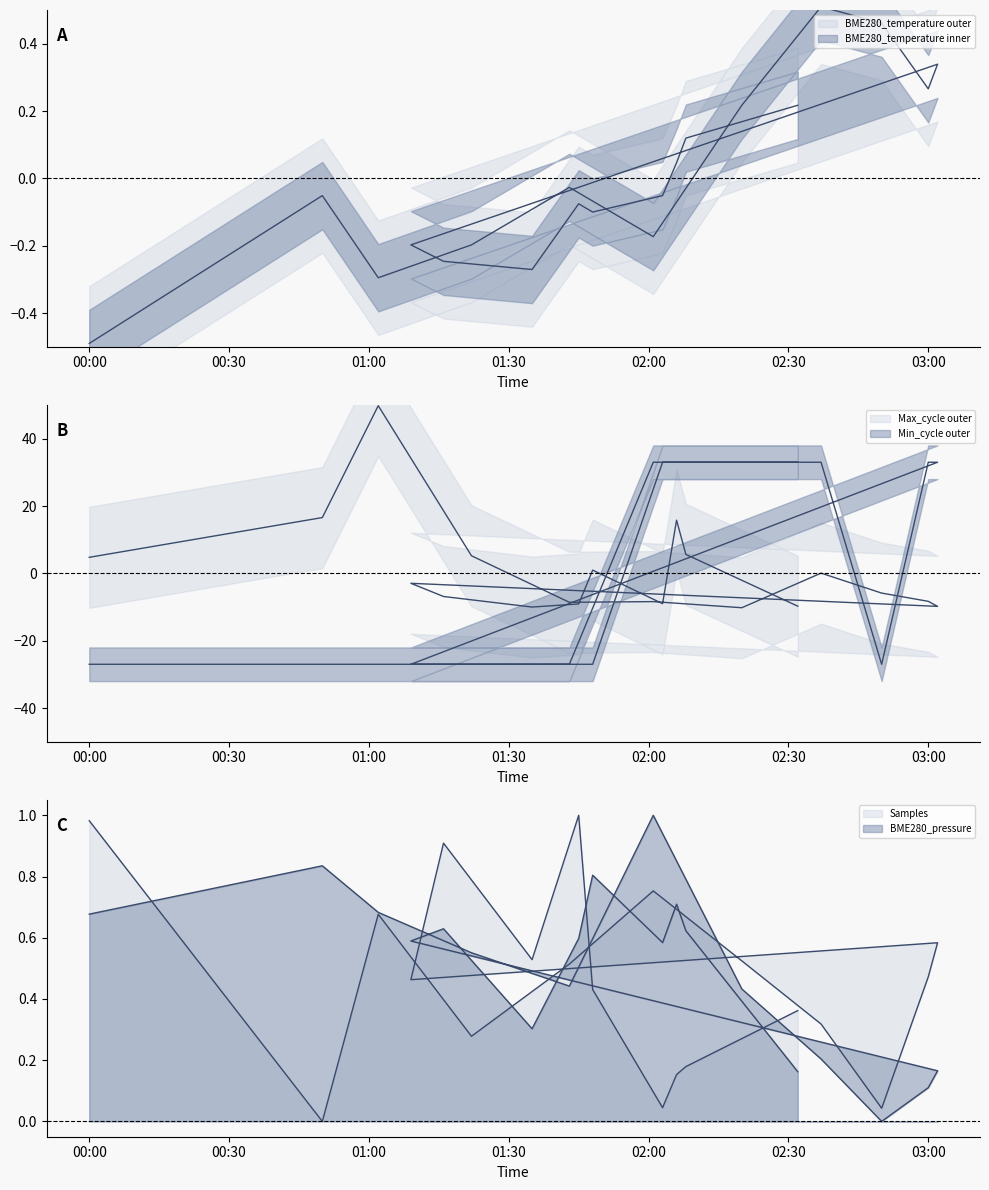

Where is BME280_temperature nearest to the value 0?

2021/12/17 01:43